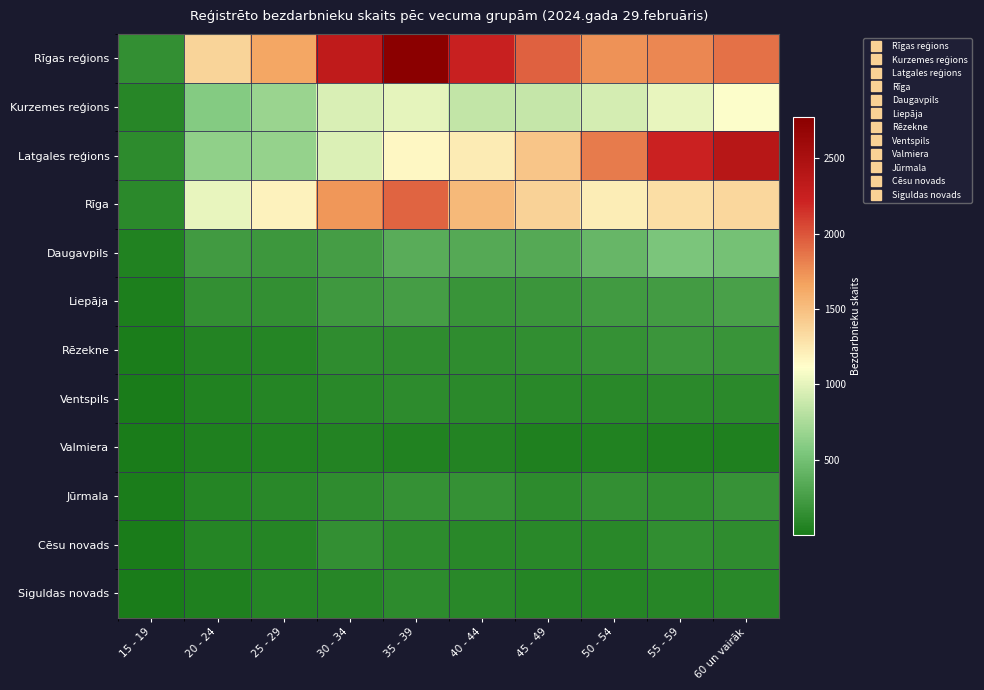

Between 50 - 54 and 40 - 44, which is larger?

40 - 44